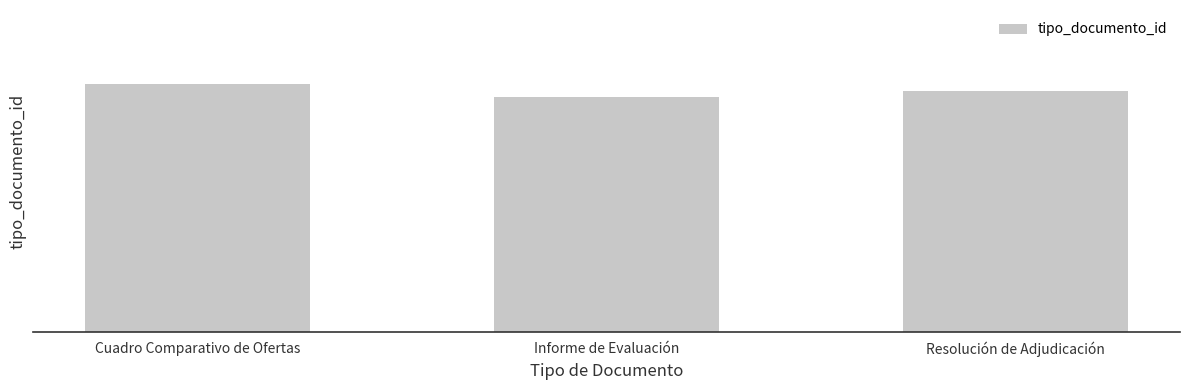

Reading left to right, list all the values displayed in this chart.

Cuadro Comparativo de Ofertas=38	Informe de Evaluación=36	Resolución de Adjudicación=37